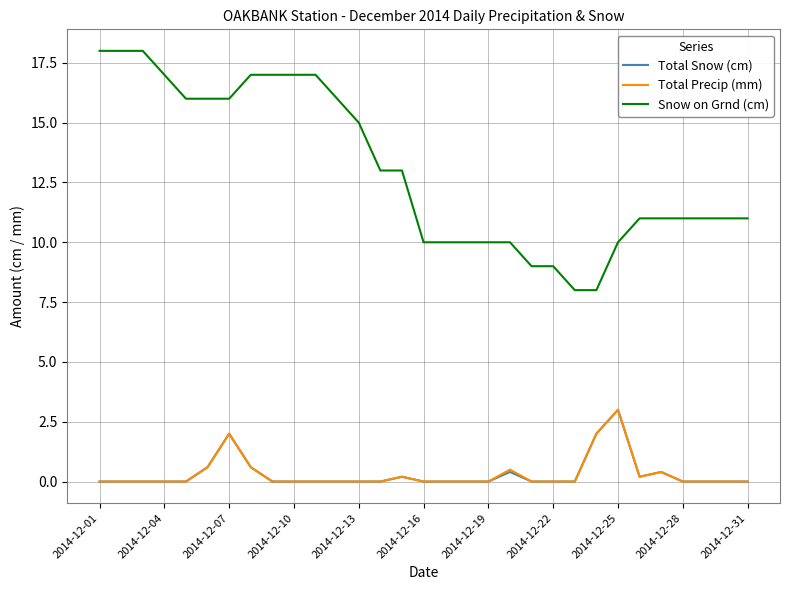

What is the difference between the maximum and minimum values in the Total Snow (cm) series?

3.0